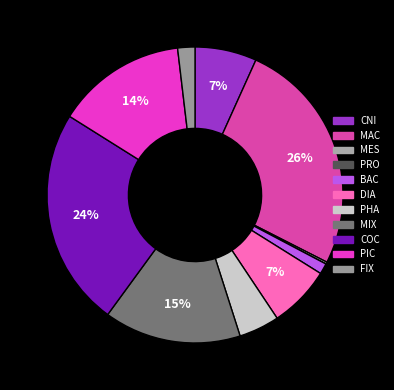

Is there a majority slice in this chart?

No